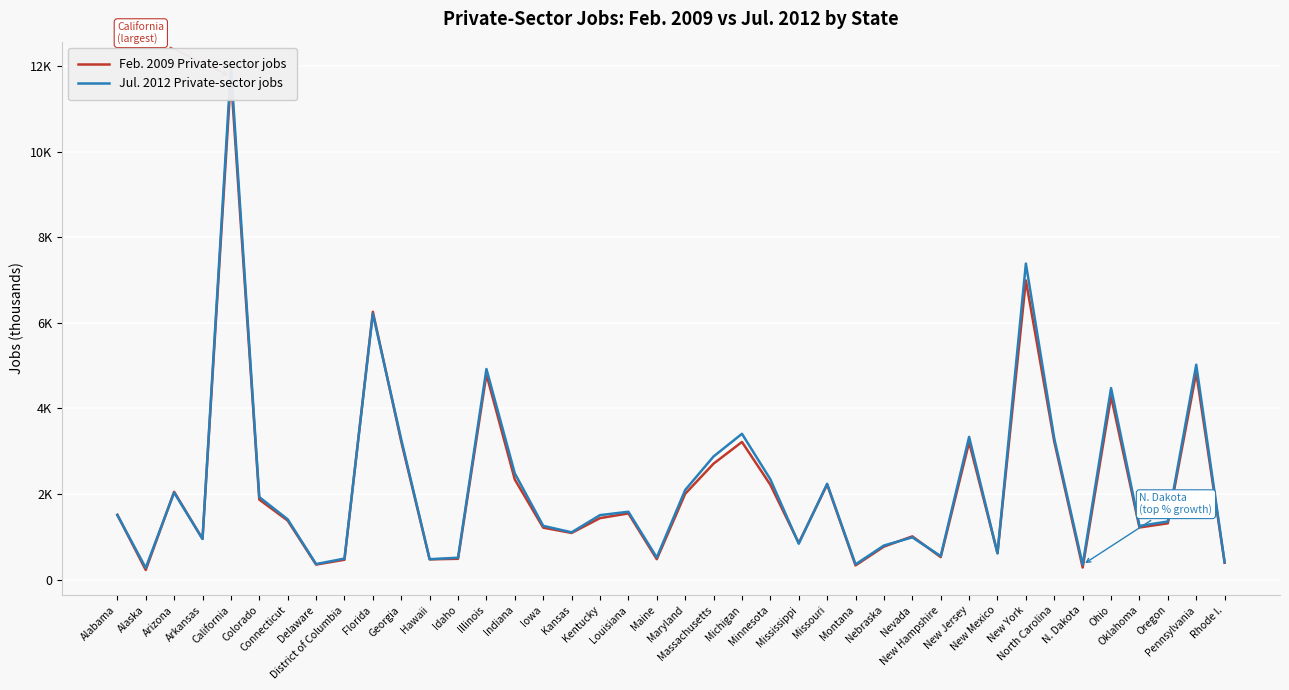

Reading left to right, extract all data points from this chart.

Feb. 2009 Private-sector jobs: 1514.7	224.2	2050.9	949.8	11756.6	1869.7	1379.1	350.6	463.4	6259.1	3223.1	472.2	485.9	4794.5	2338.0	1213.3	1089.5	1436.6	1546.2	476.3	2005.1	2709.5	3216.9	2215.5	855.0	2221.5	331.1	771.2	1009.5	525.6	3209.3	617.3	6991.4	3223.2	281.2	4279.6	1217.9	1315.4	4834.4	393.2
Jul. 2012 Private-sector jobs: 1510.0	273.8	2033.5	950.8	11984.3	1928.7	1408.5	363.0	491.0	6214.1	3273.6	476.7	511.0	4921.8	2480.6	1255.7	1105.0	1506.5	1585.2	516.4	2093.6	2877.7	3407.4	2343.4	839.2	2239.6	355.8	796.5	987.0	549.5	3334.8	613.6	7386.5	3296.0	347.5	4476.3	1253.3	1357.5	5022.2	401.9